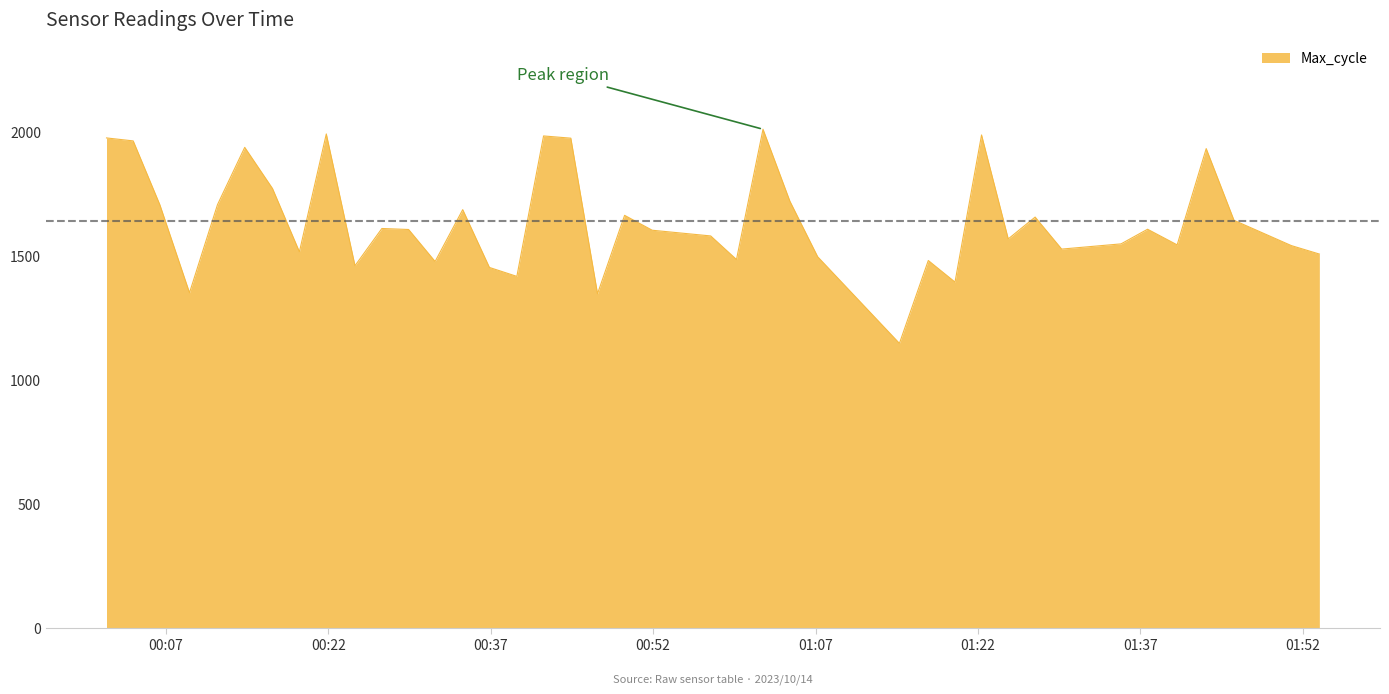

How many distinct data groups are displayed?

1